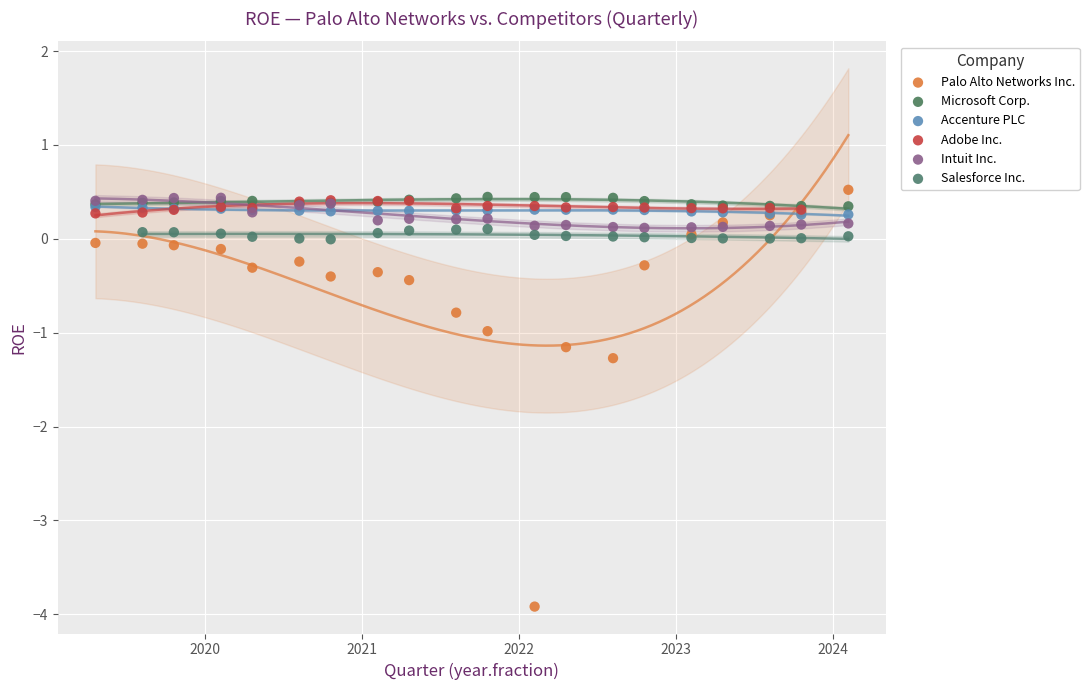

Which series has the largest Y range (max minus min)?

Palo Alto Networks Inc.